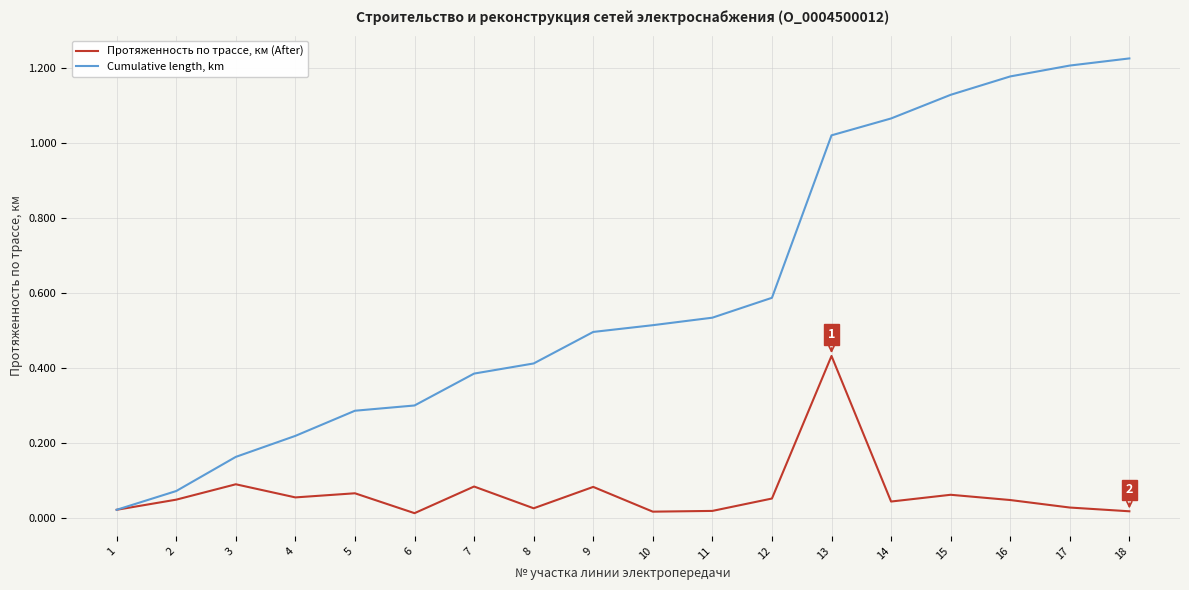

List the series in order of their overall mean, lowest first.

Протяженность по трассе, км (After), Cumulative length, km